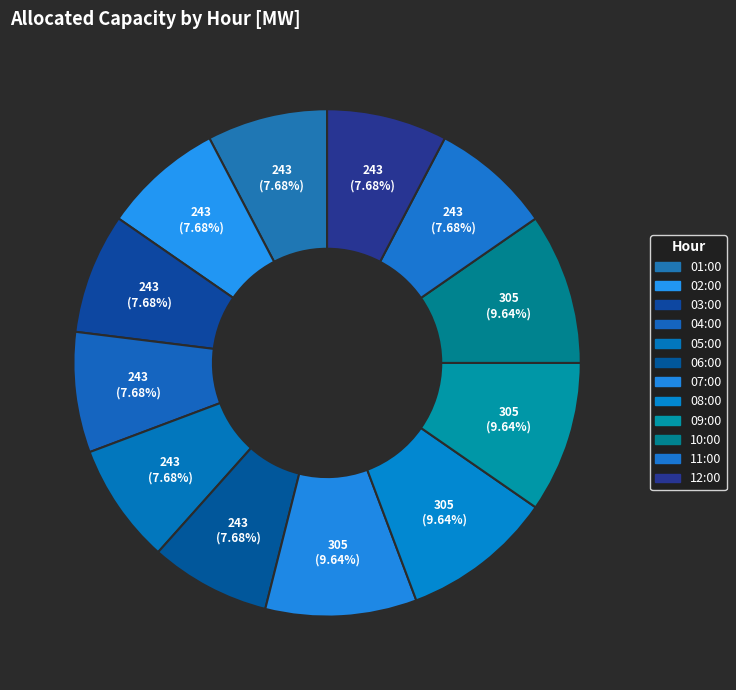

How many slices are in this pie chart?

12